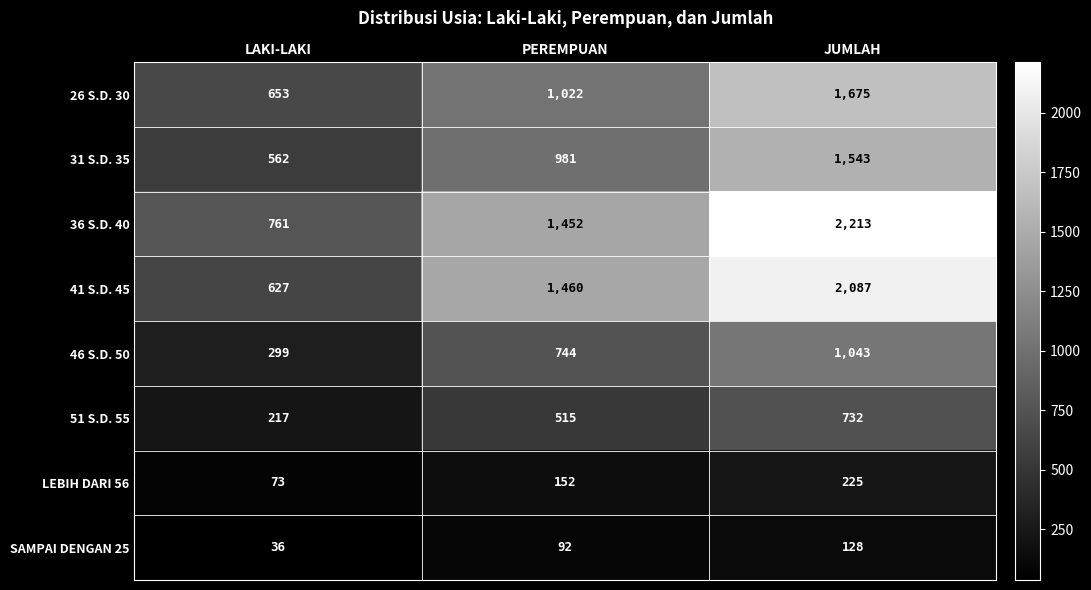

What value does the SAMPAI DENGAN 25 series have at JUMLAH?

128